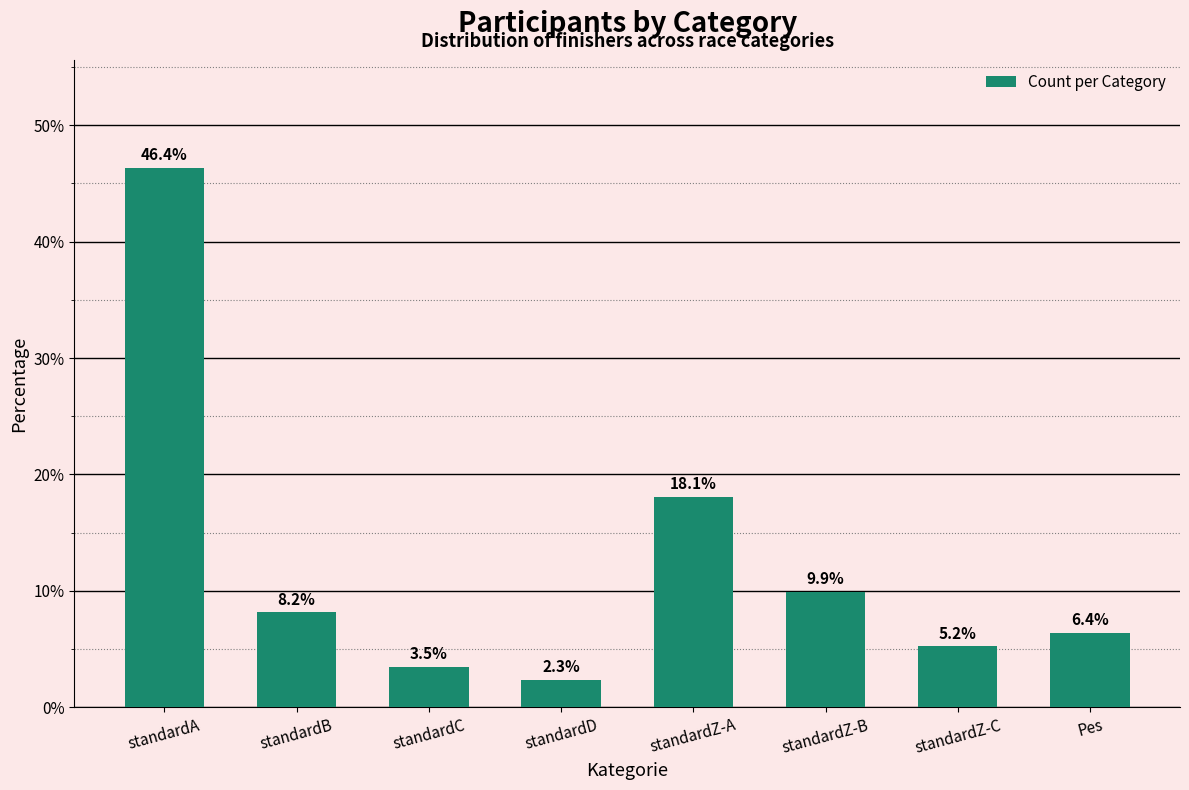

Rank the categories by value from highest to lowest.

standardA, standardZ-A, standardZ-B, standardB, Pes, standardZ-C, standardC, standardD